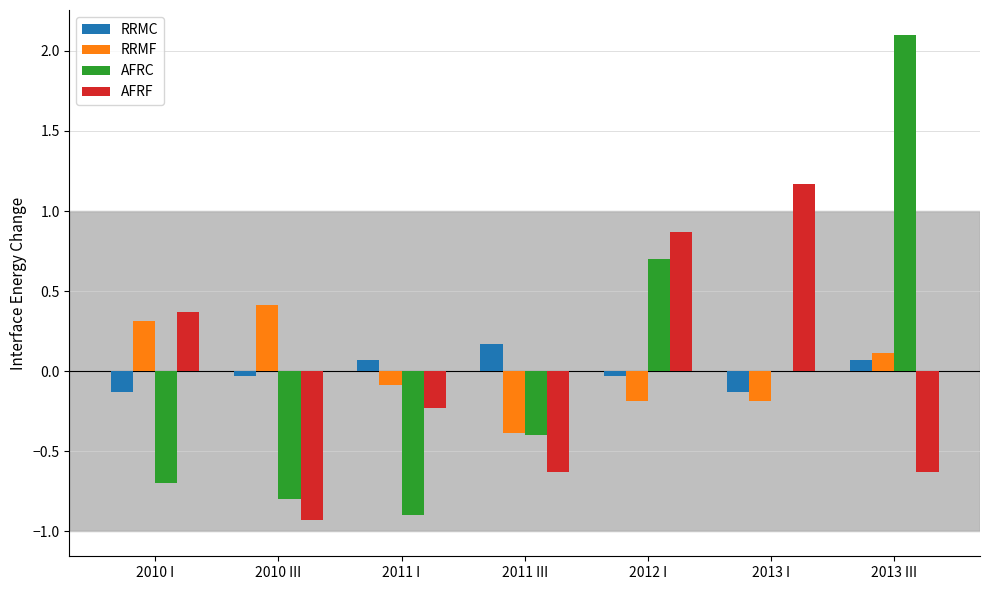

At which category is the sum across all series the highest?

2013 III